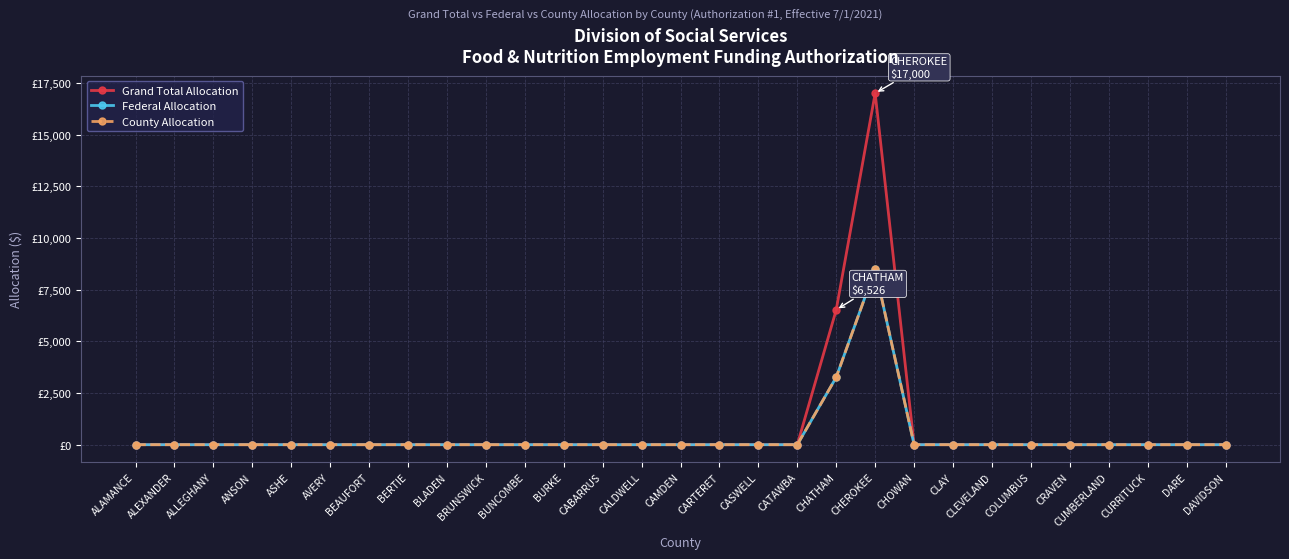

Does the chart have visible grid lines?

Yes